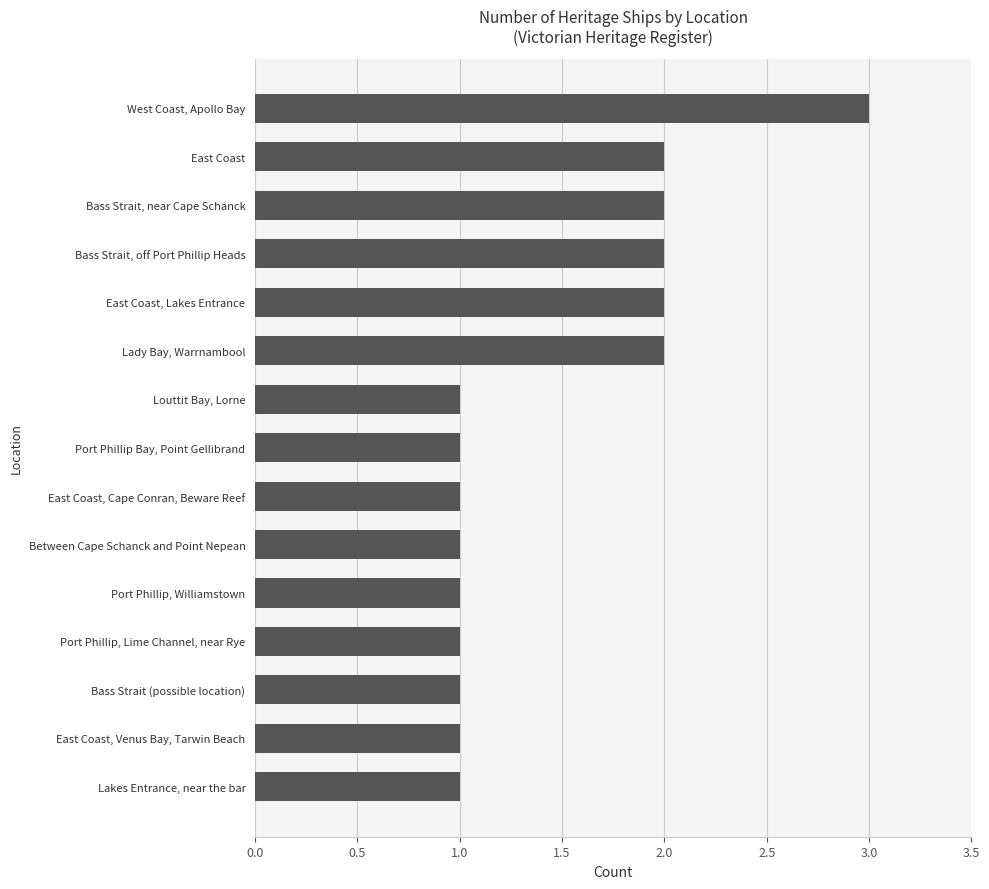

The value at Between Cape Schanck and Point Nepean is 0. True or false?

False